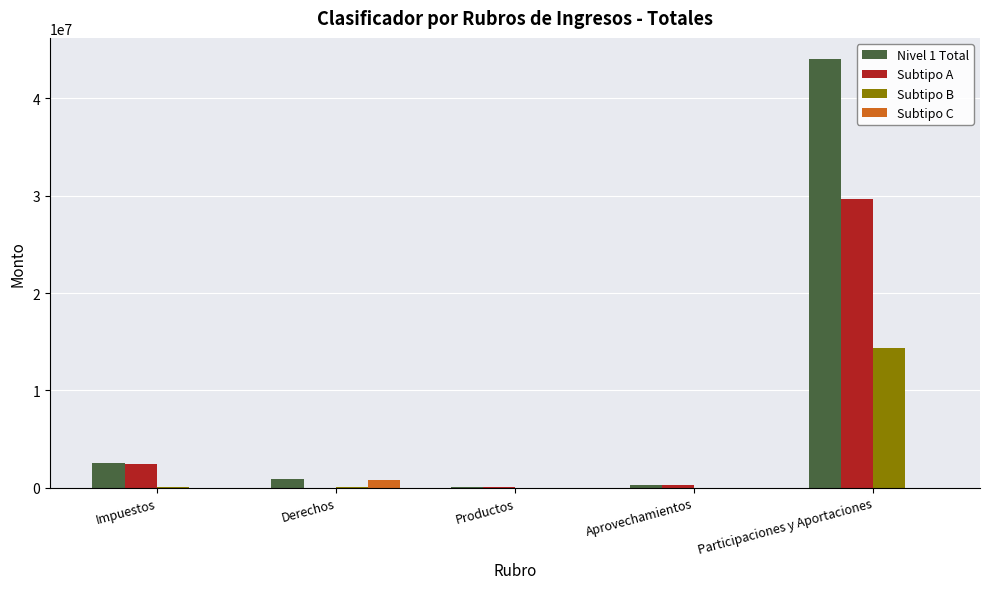

What is the approximate value of Subtipo A at Aprovechamientos?

306502.6